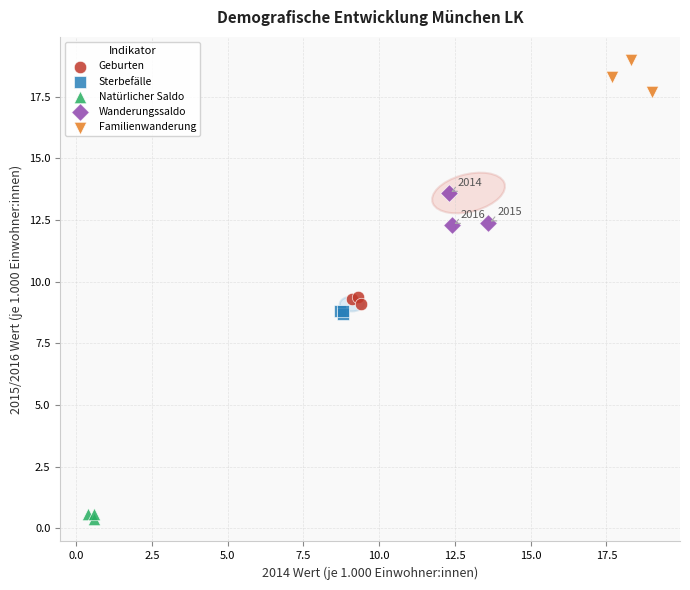

Which series contains the lowest Y value?

Natürlicher Saldo